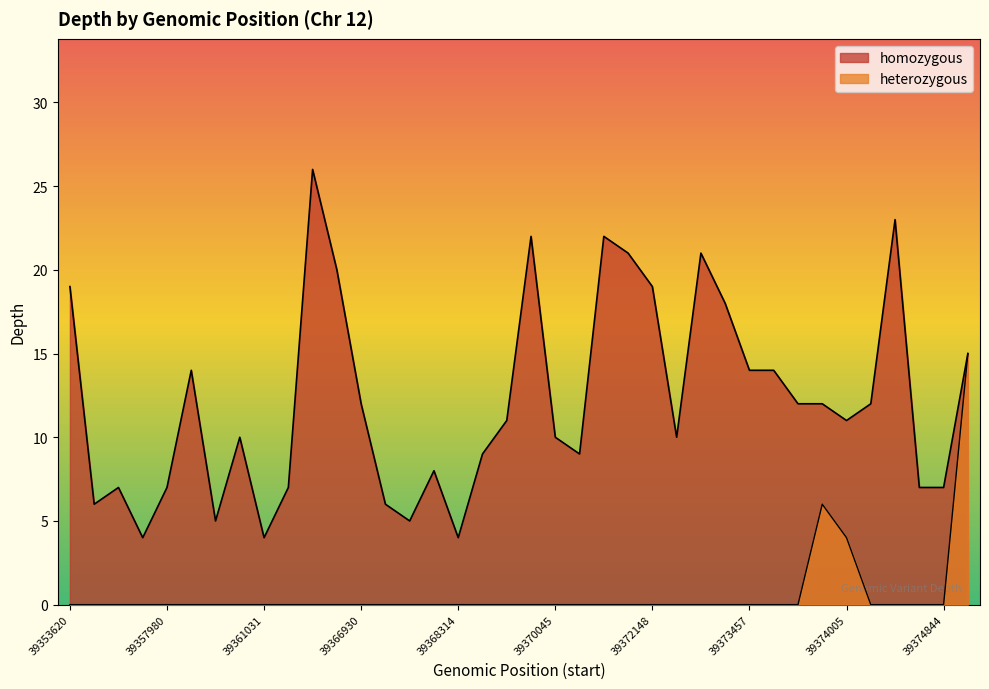

What is the sum of the homozygous values at 39375238 and 39370045?

25